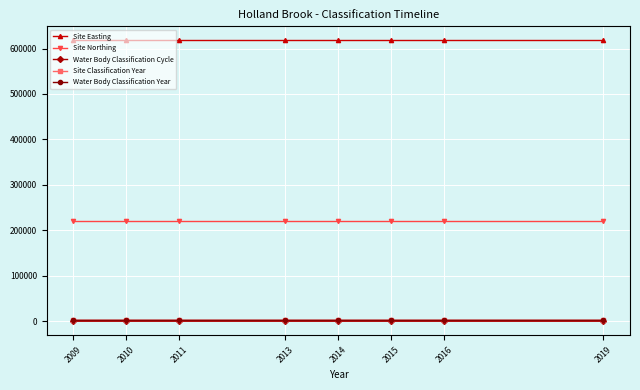

How many Site Classification Year values are between 2011 and 2016?

5